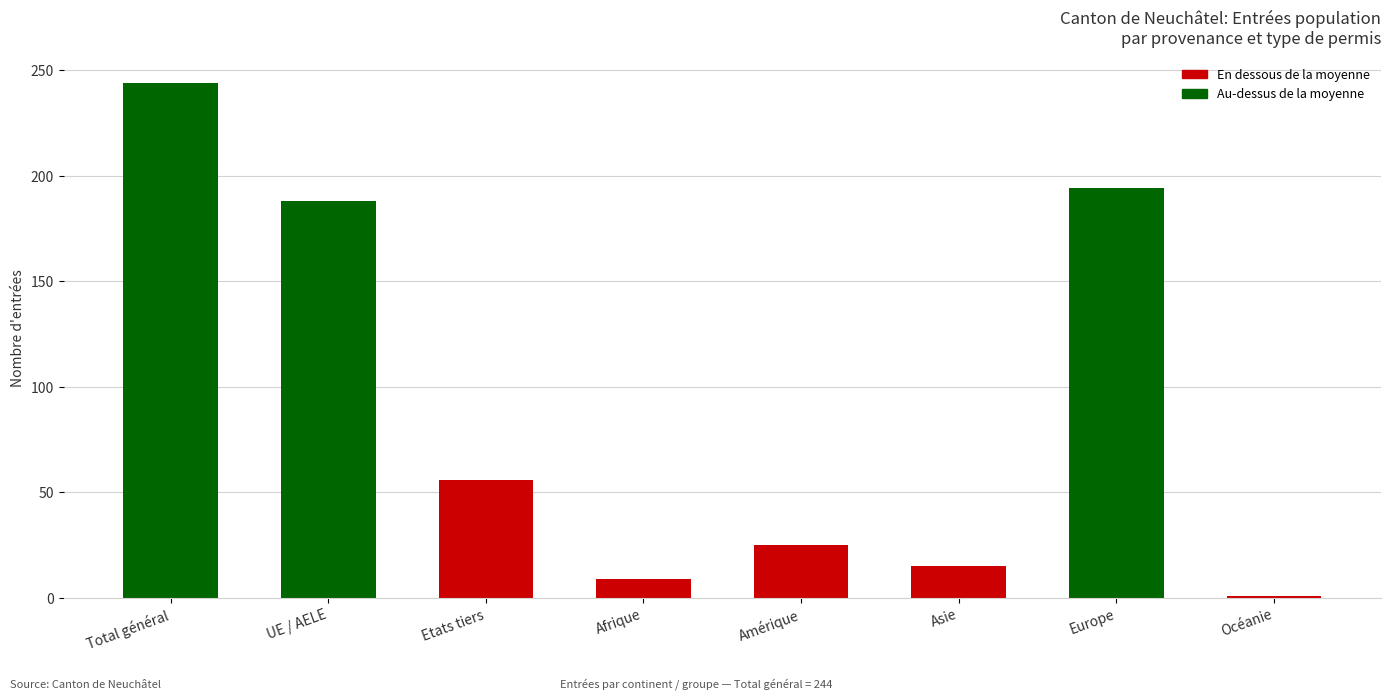

The value at Europe is 194. True or false?

True